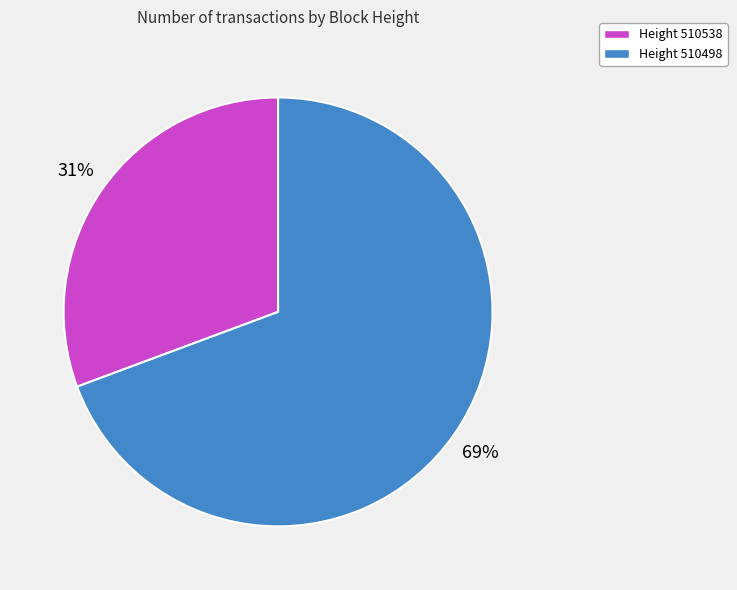

Does any single category account for the majority?

Yes